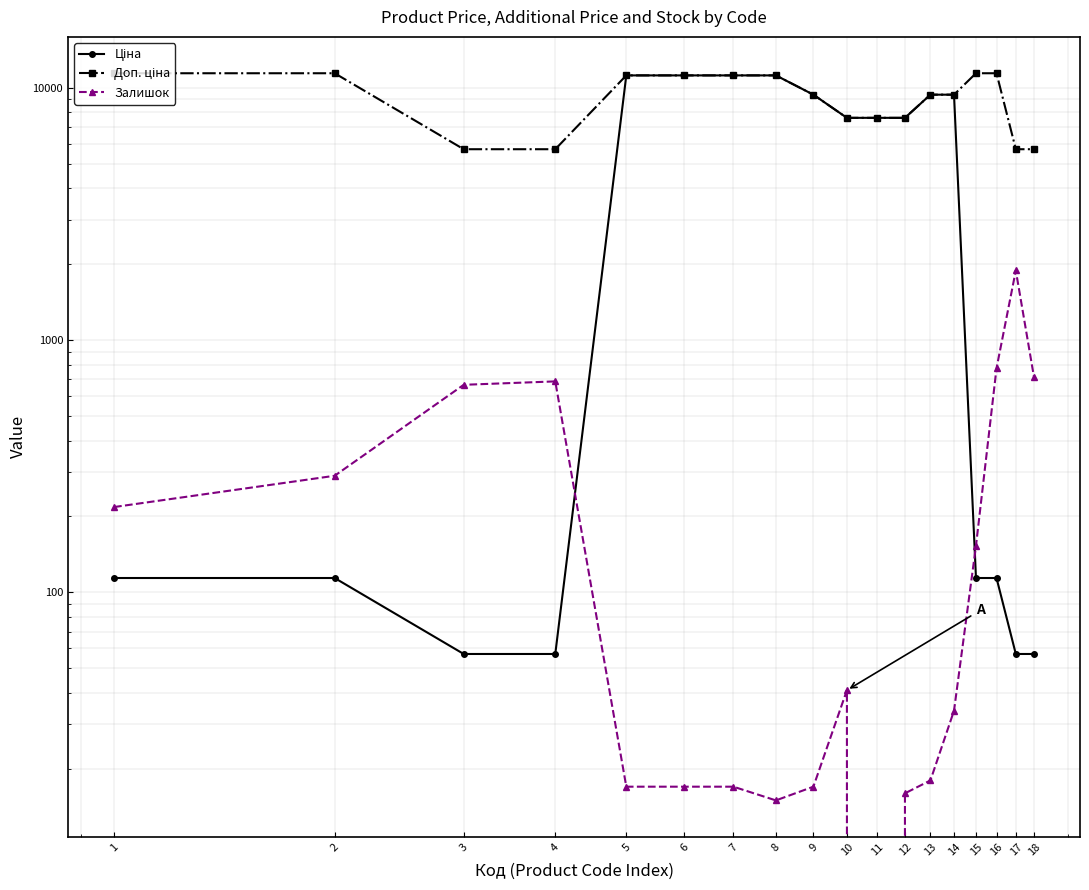

Between 2 and 16, which is larger?

2